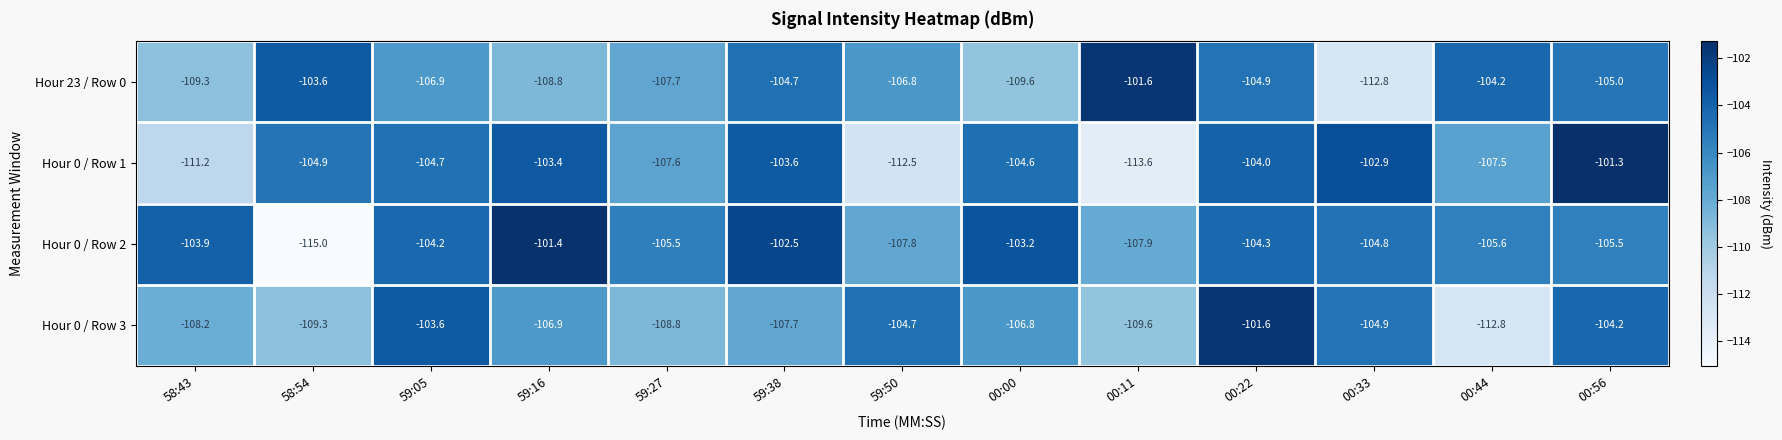

What is the sum of all Hour 0 / Row 2 values?

-1371.6